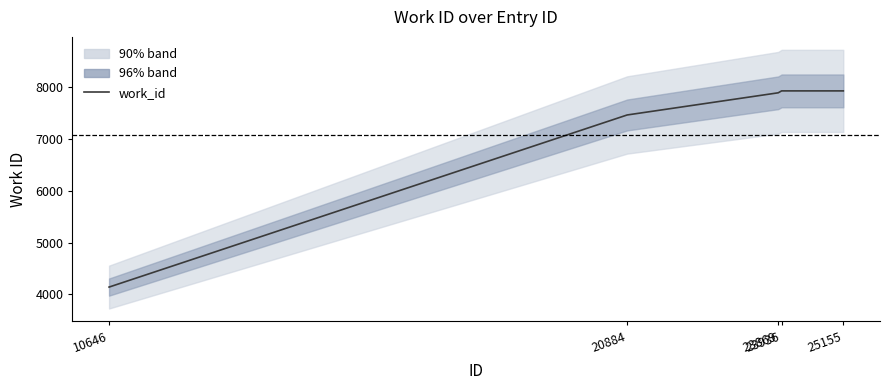

What is the difference between the second highest and second lowest values?

465